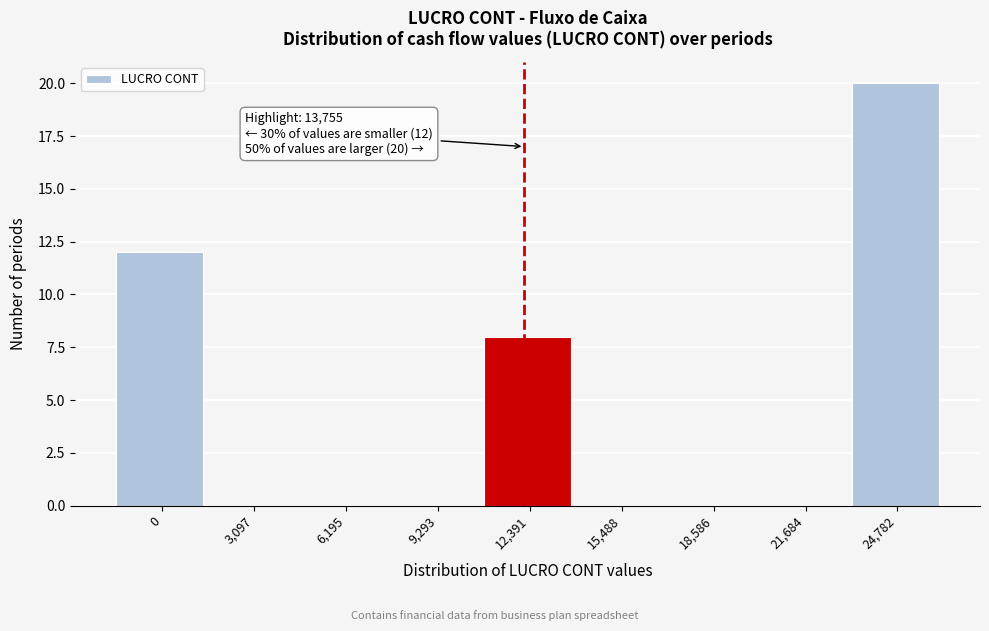

Reading left to right, transcribe all the data shown in this chart.

0=12	3,097=0	6,195=0	9,293=0	12,391=8	15,488=0	18,586=0	21,684=0	24,782=20